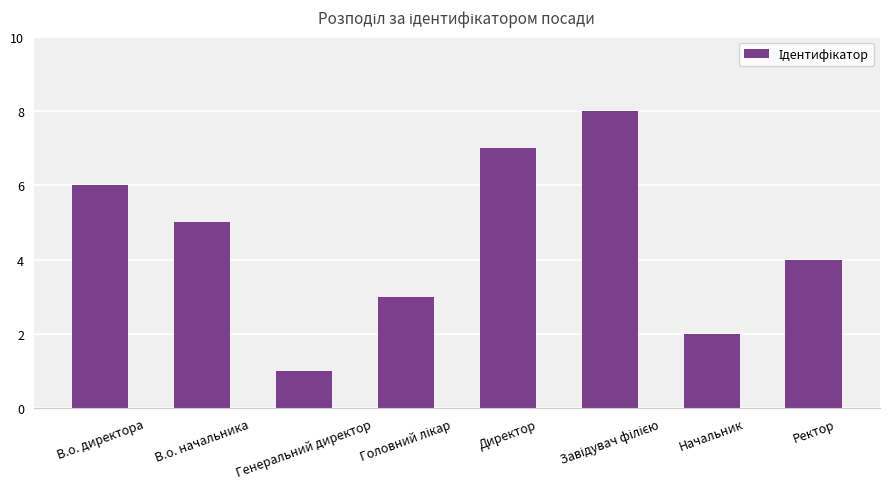

Reading right to left, list all the values displayed in this chart.

4	2	8	7	3	1	5	6